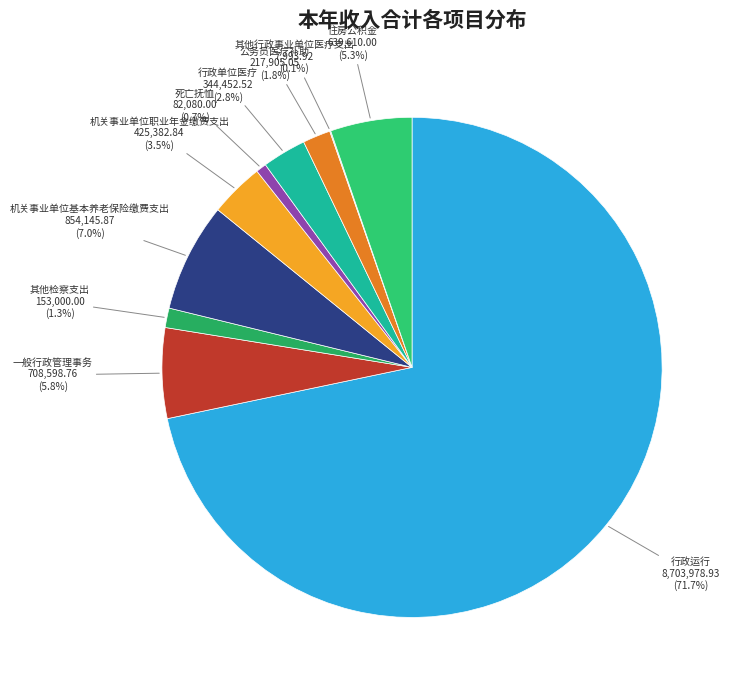

Does 行政运行 represent more than half of the total?

Yes